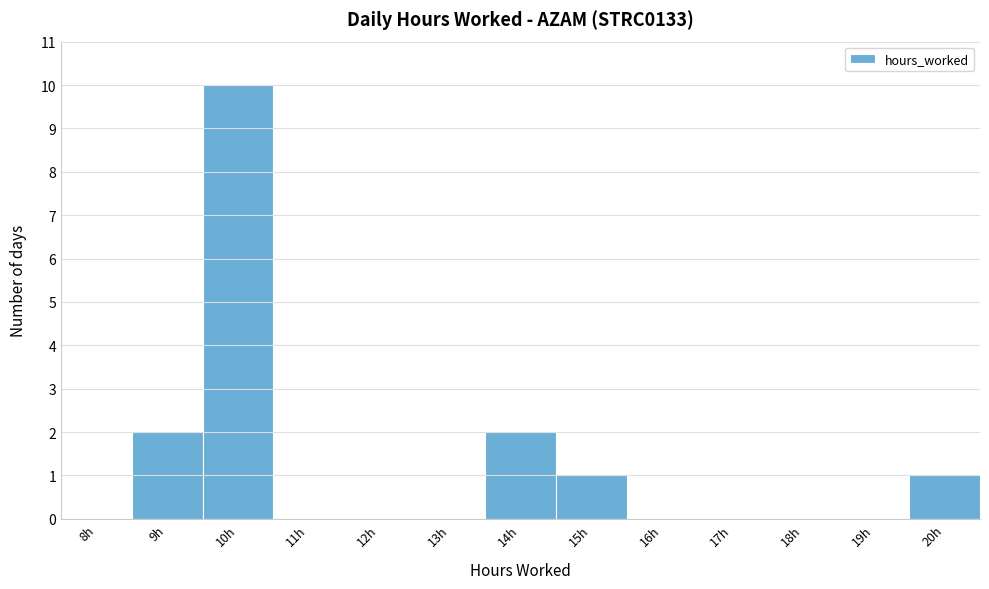

Reading left to right, transcribe all the data shown in this chart.

8h=0	9h=2	10h=10	11h=0	12h=0	13h=0	14h=2	15h=1	16h=0	17h=0	18h=0	19h=0	20h=1